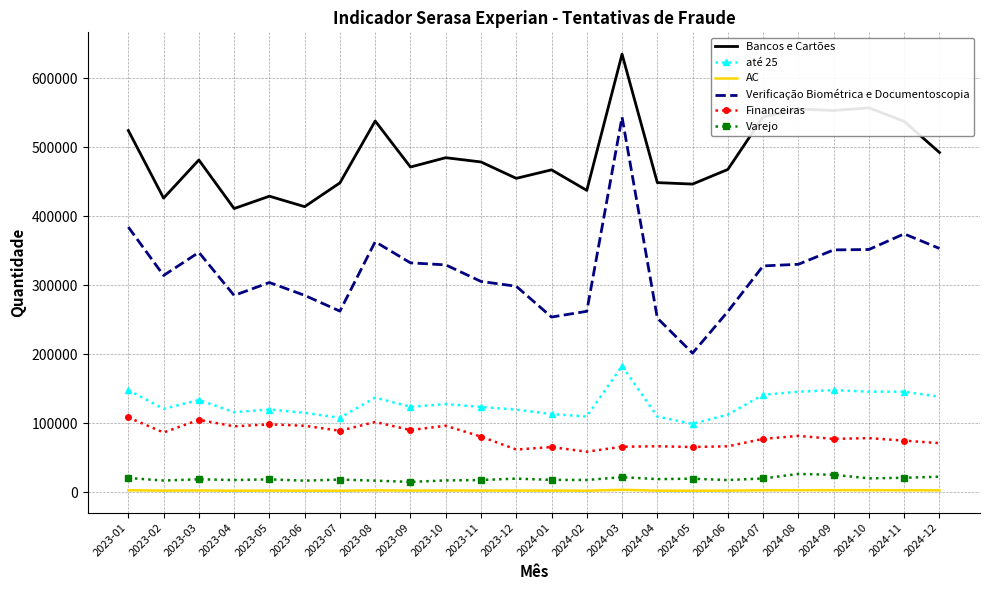

Read the Financeiras value at 2024-06, to the nearest 10.

66790